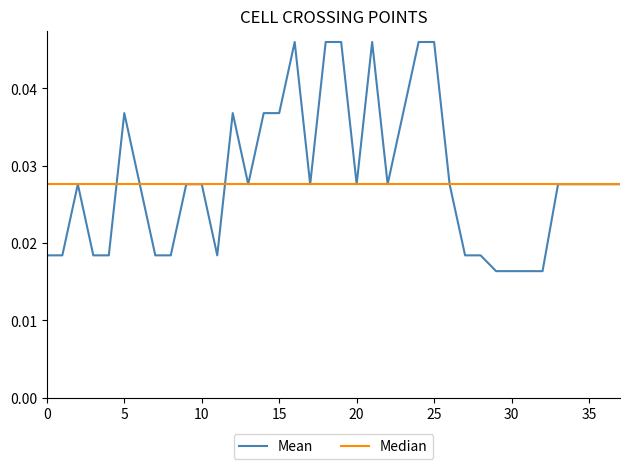

Which series has the largest range (max minus min)?

Mean